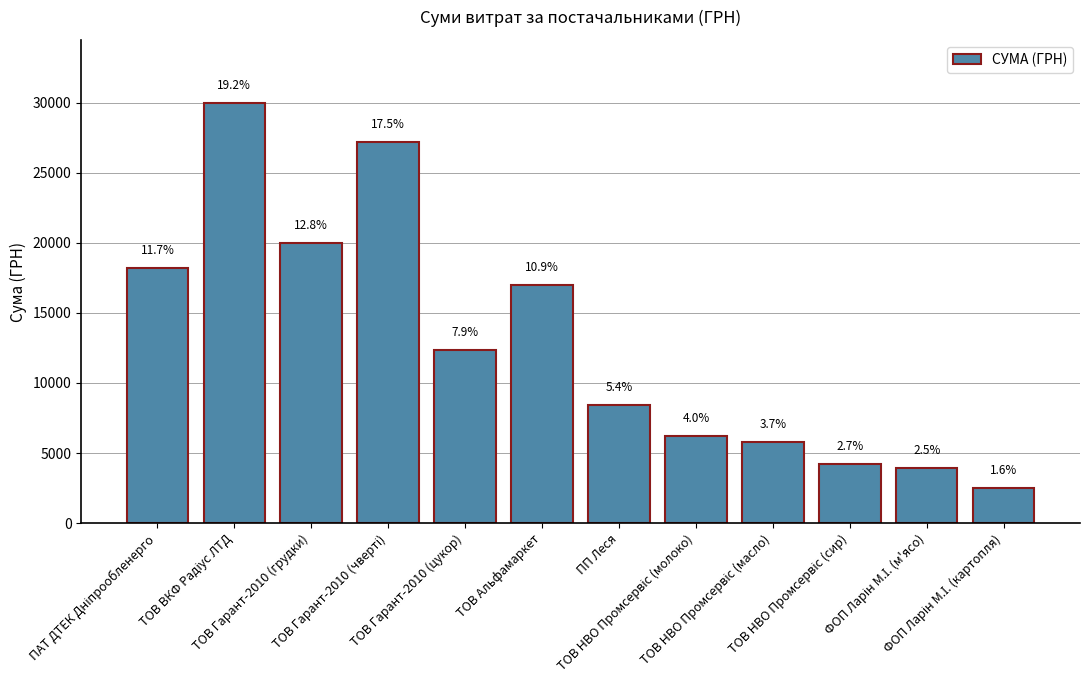

Reading right to left, transcribe all the data shown in this chart.

ФОП Ларін М.І. (картопля)=2515.5	ФОП Ларін М.І. (м'ясо)=3928.4	ТОВ НВО Промсервіс (сир)=4236.0	ТОВ НВО Промсервіс (масло)=5797.0	ТОВ НВО Промсервіс (молоко)=6213.7	ПП Леся=8422.2	ТОВ Альфамаркет=17000.0	ТОВ Гарант-2010 (цукор)=12343.4	ТОВ Гарант-2010 (чверті)=27206.6	ТОВ Гарант-2010 (грудки)=19966.2	ТОВ ВКФ Радіус ЛТД=29970.0	ПАТ ДТЕК Дніпрообленерго=18179.8